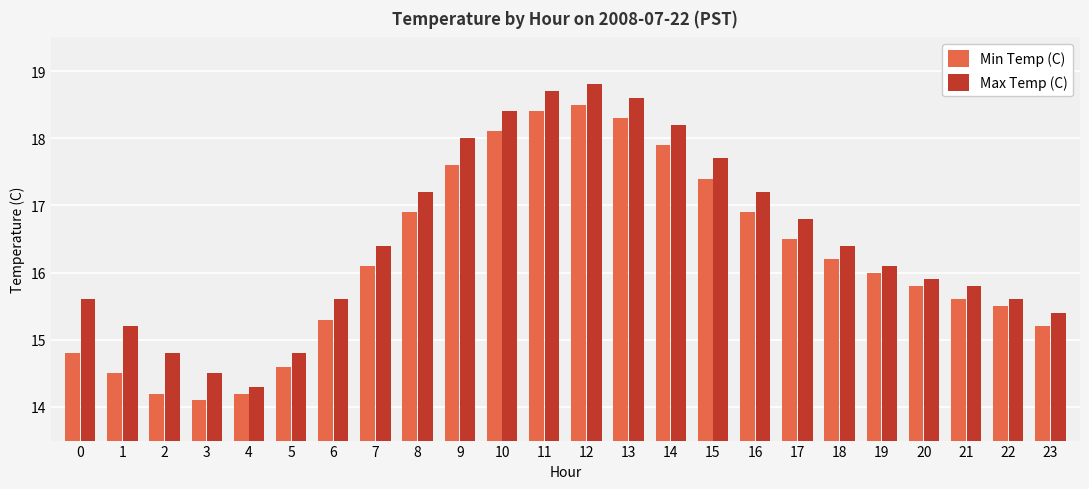

Reading left to right, extract all data points from this chart.

Min Temp (C): 0=14.8	1=14.5	2=14.2	3=14.1	4=14.2	5=14.6	6=15.3	7=16.1	8=16.9	9=17.6	10=18.1	11=18.4	12=18.5	13=18.3	14=17.9	15=17.4	16=16.9	17=16.5	18=16.2	19=16.0	20=15.8	21=15.6	22=15.5	23=15.2
Max Temp (C): 0=15.6	1=15.2	2=14.8	3=14.5	4=14.3	5=14.8	6=15.6	7=16.4	8=17.2	9=18.0	10=18.4	11=18.7	12=18.8	13=18.6	14=18.2	15=17.7	16=17.2	17=16.8	18=16.4	19=16.1	20=15.9	21=15.8	22=15.6	23=15.4